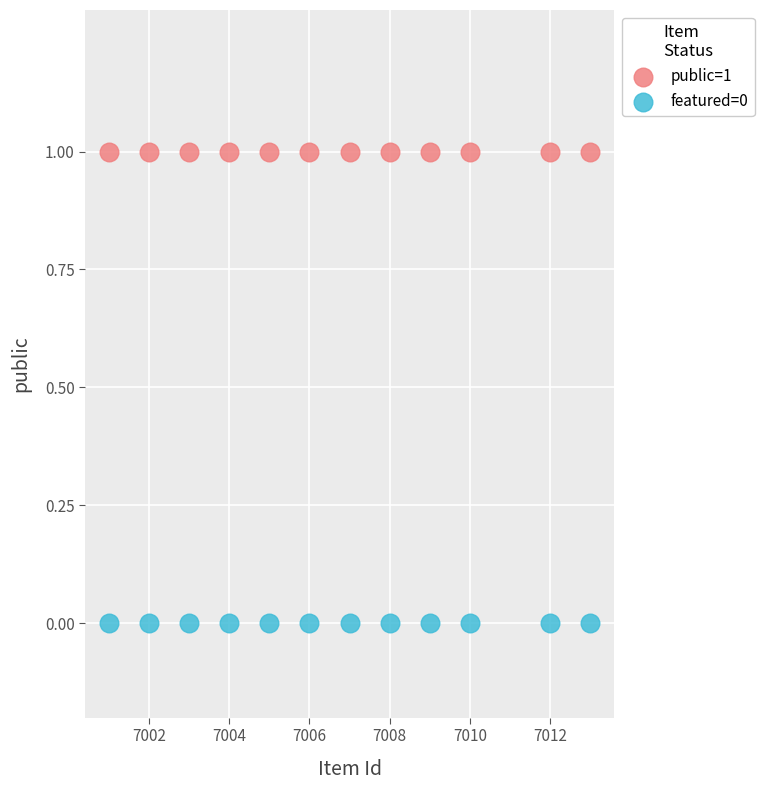

Which series contains the highest Y value?

public=1